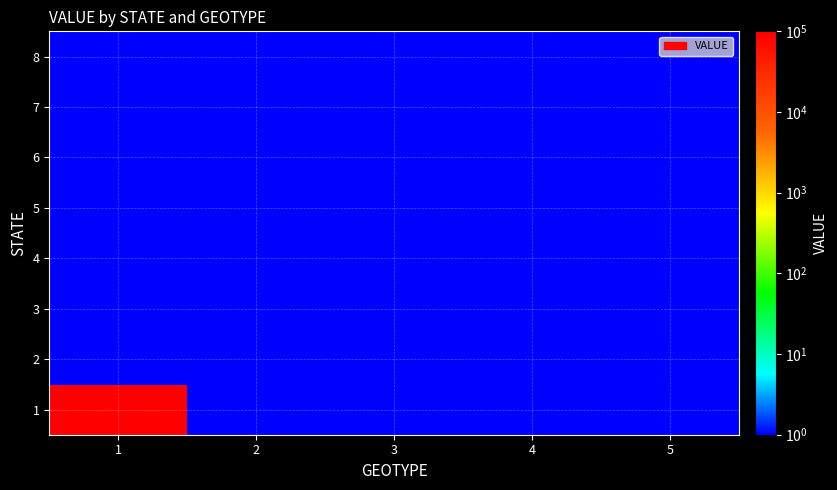

Reading right to left, what are all the values shown in this chart?

1: 5=1	4=1	3=1	2=1	1=100001
2: 5=1	4=1	3=1	2=1	1=1
3: 5=1	4=1	3=1	2=1	1=1
4: 5=1	4=1	3=1	2=1	1=1
5: 5=1	4=1	3=1	2=1	1=1
6: 5=1	4=1	3=1	2=1	1=1
7: 5=1	4=1	3=1	2=1	1=1
8: 5=1	4=1	3=1	2=1	1=1